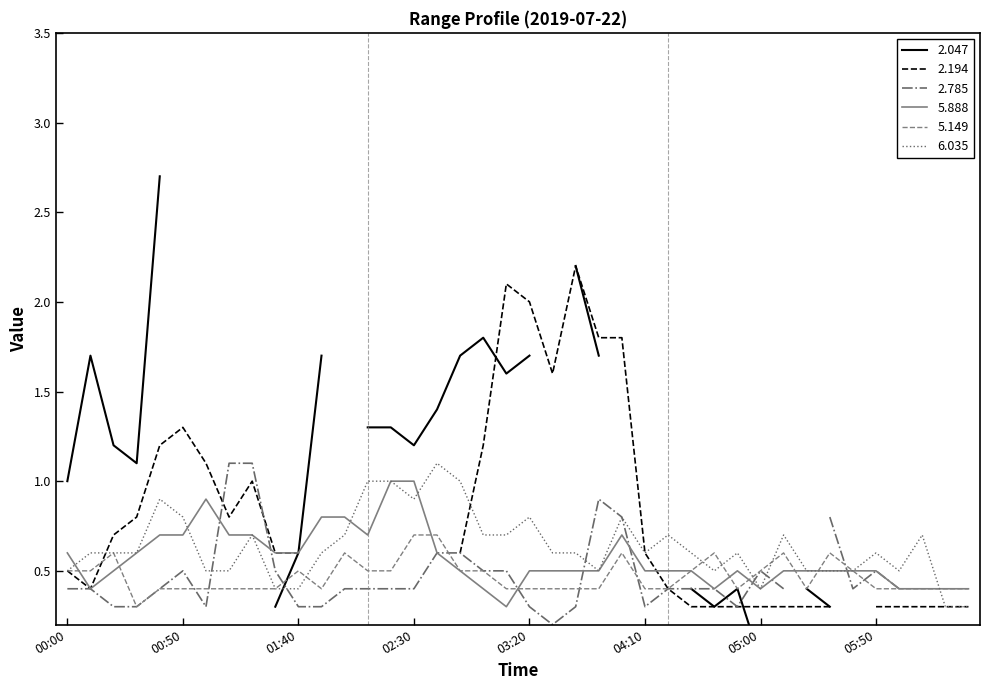

In 6.035, how many points are higher than both neighbors (excluding endpoints)?

10